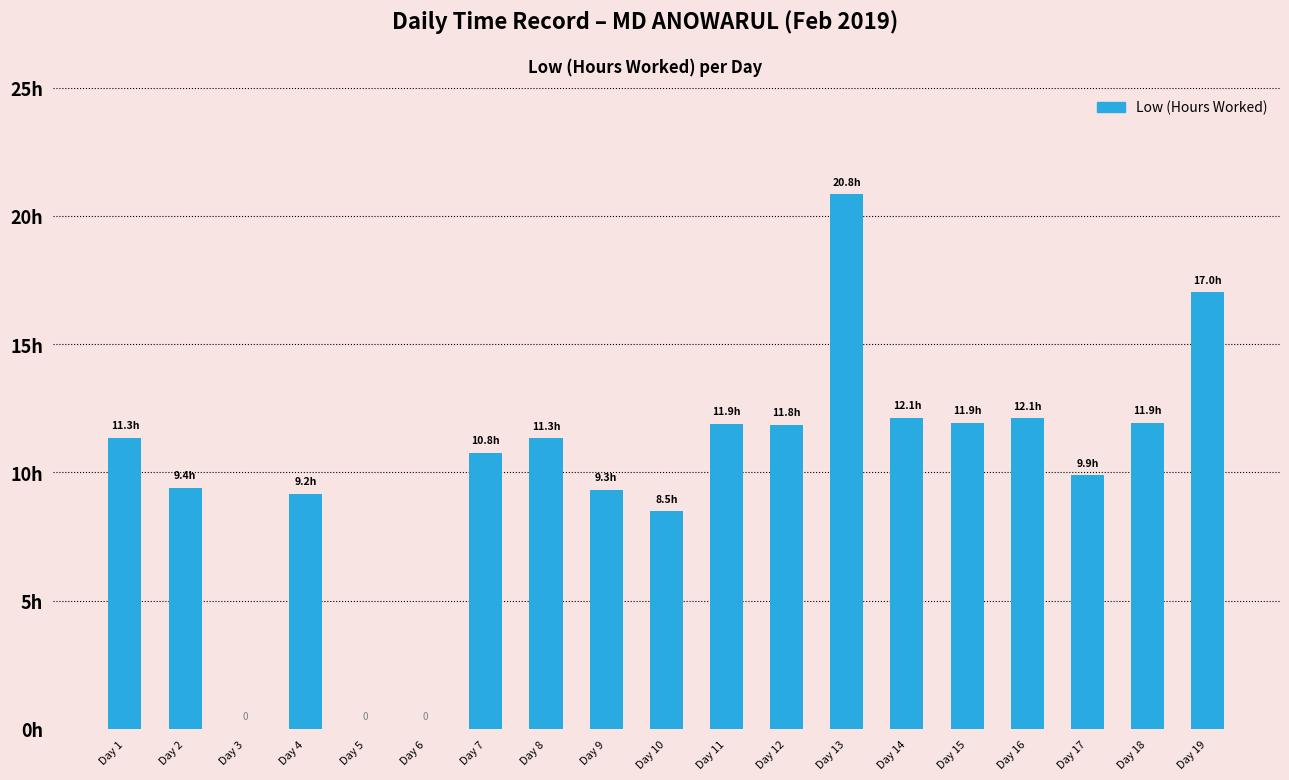

Approximately how many times larger is the value at Day 11 compared to Day 14?

1.0